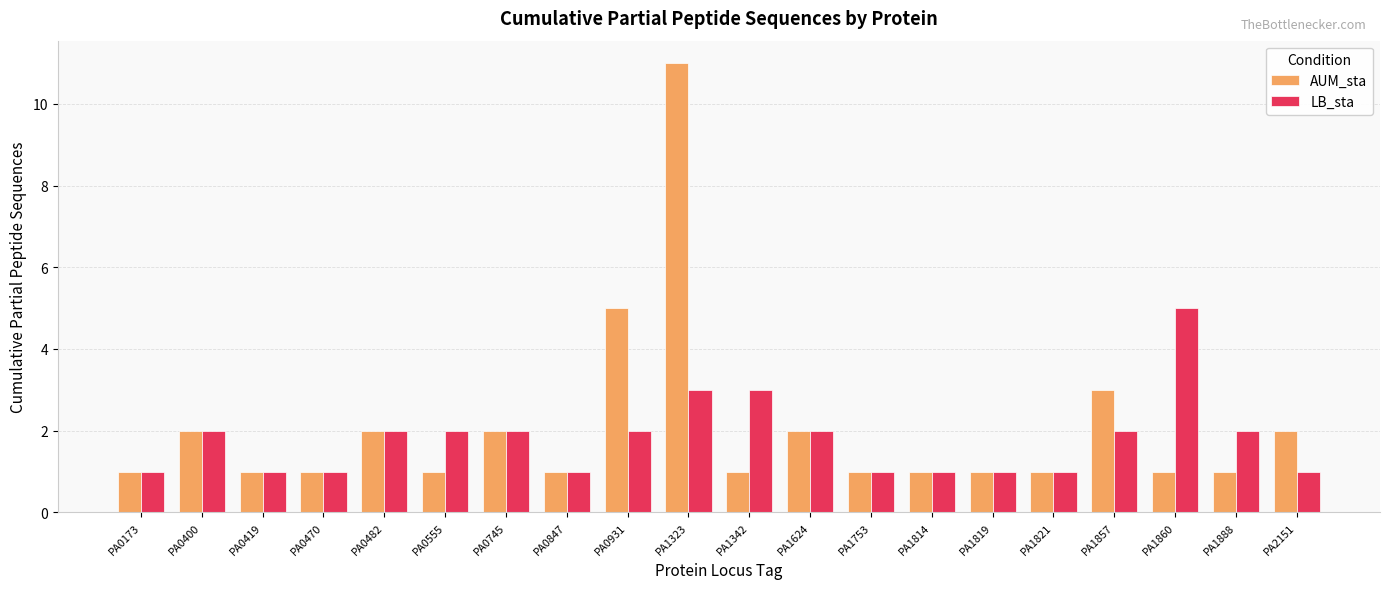

How many bars are there in total?

40